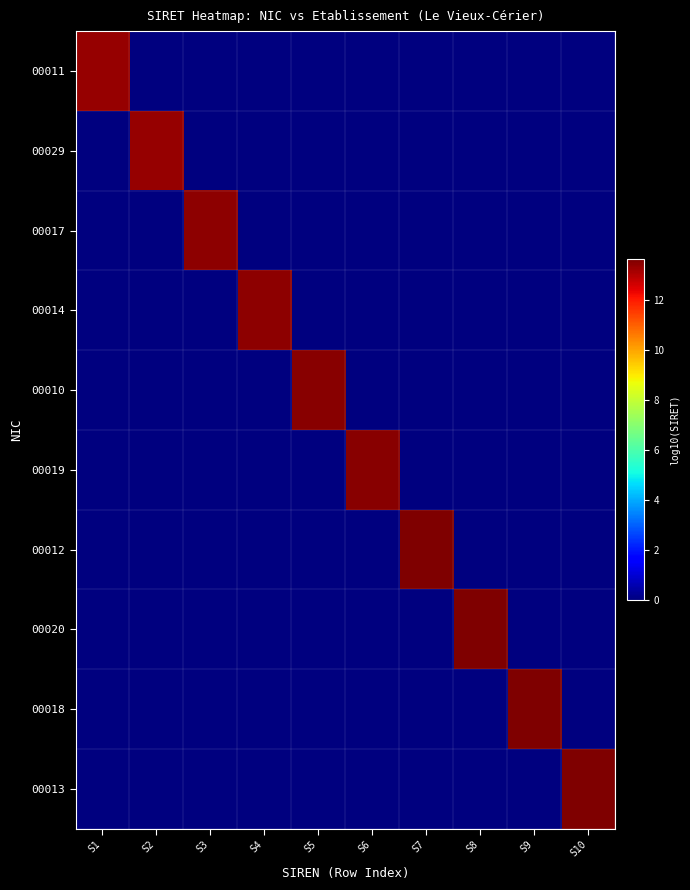

Reading left to right, what are all the values shown in this chart?

00011: S1=13.3	S2=0.0	S3=0.0	S4=0.0	S5=0.0	S6=0.0	S7=0.0	S8=0.0	S9=0.0	S10=0.0
00029: S1=0.0	S2=13.3	S3=0.0	S4=0.0	S5=0.0	S6=0.0	S7=0.0	S8=0.0	S9=0.0	S10=0.0
00017: S1=0.0	S2=0.0	S3=13.4	S4=0.0	S5=0.0	S6=0.0	S7=0.0	S8=0.0	S9=0.0	S10=0.0
00014: S1=0.0	S2=0.0	S3=0.0	S4=13.4	S5=0.0	S6=0.0	S7=0.0	S8=0.0	S9=0.0	S10=0.0
00010: S1=0.0	S2=0.0	S3=0.0	S4=0.0	S5=13.5	S6=0.0	S7=0.0	S8=0.0	S9=0.0	S10=0.0
00019: S1=0.0	S2=0.0	S3=0.0	S4=0.0	S5=0.0	S6=13.5	S7=0.0	S8=0.0	S9=0.0	S10=0.0
00012: S1=0.0	S2=0.0	S3=0.0	S4=0.0	S5=0.0	S6=0.0	S7=13.6	S8=0.0	S9=0.0	S10=0.0
00020: S1=0.0	S2=0.0	S3=0.0	S4=0.0	S5=0.0	S6=0.0	S7=0.0	S8=13.6	S9=0.0	S10=0.0
00018: S1=0.0	S2=0.0	S3=0.0	S4=0.0	S5=0.0	S6=0.0	S7=0.0	S8=0.0	S9=13.6	S10=0.0
00013: S1=0.0	S2=0.0	S3=0.0	S4=0.0	S5=0.0	S6=0.0	S7=0.0	S8=0.0	S9=0.0	S10=13.6